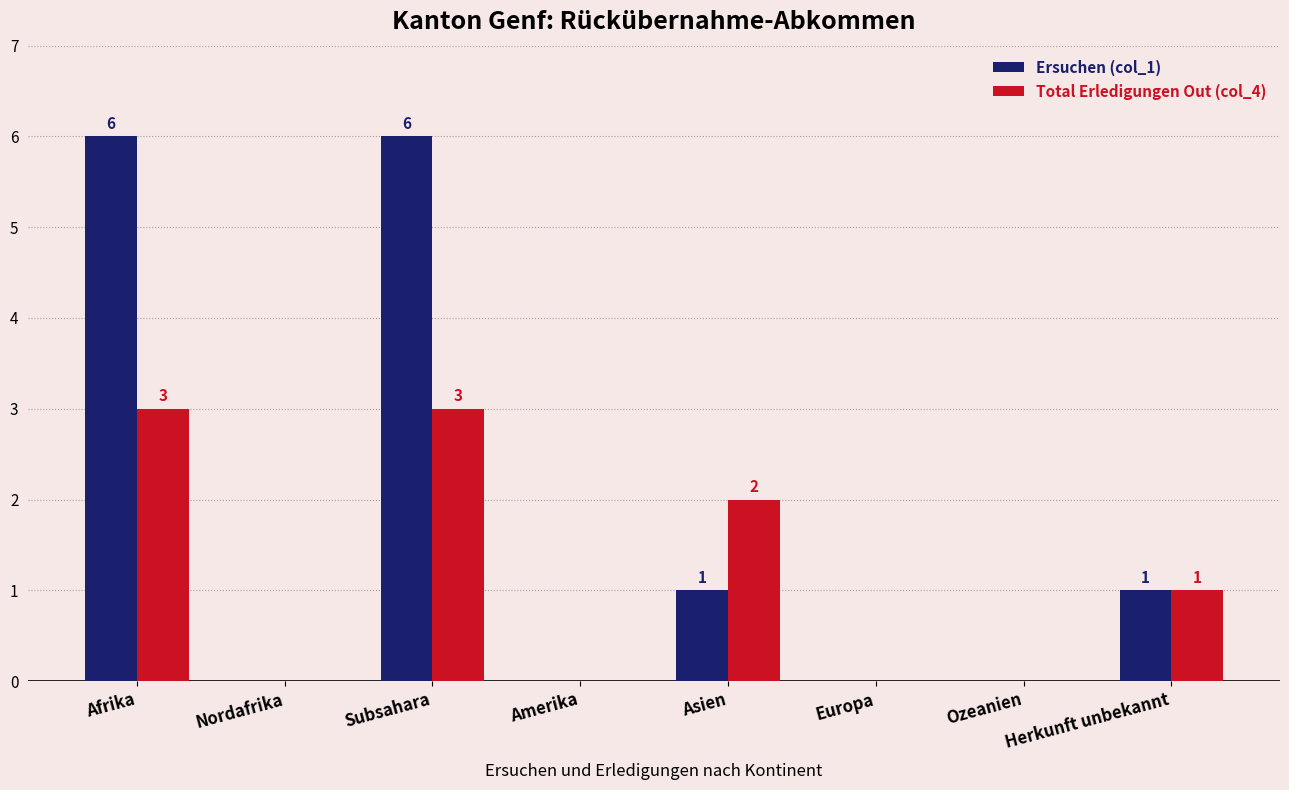

Reading left to right, extract all data points from this chart.

Ersuchen (col_1): 6	0	6	0	1	0	0	1
Total Erledigungen Out (col_4): 3	0	3	0	2	0	0	1